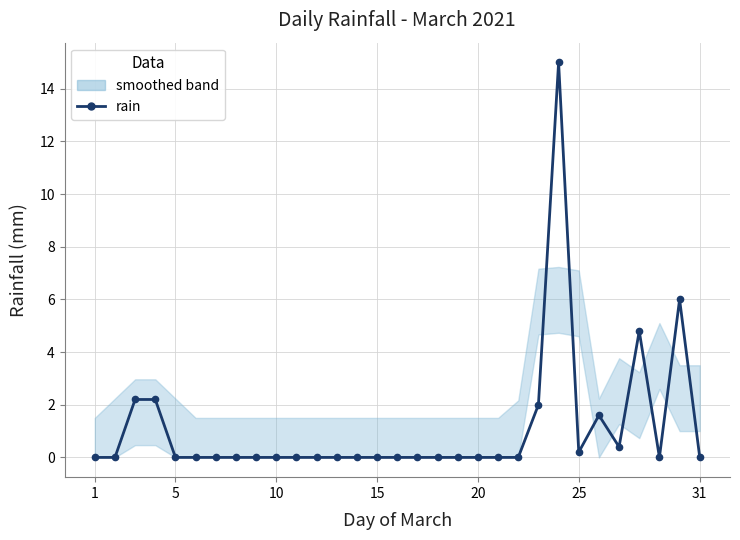

The value at 20 is -7.8. True or false?

False